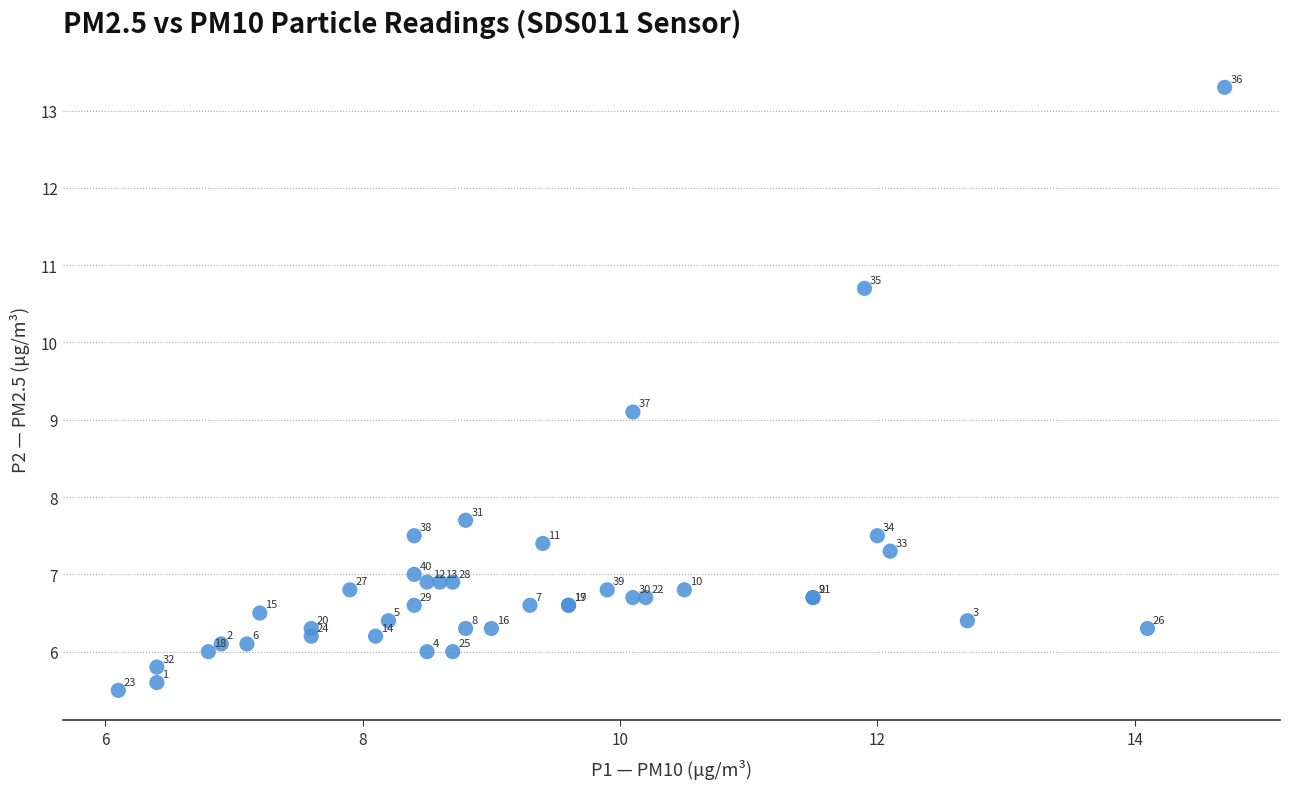

What Y value in the scatter plot is closest to 9?

9.1